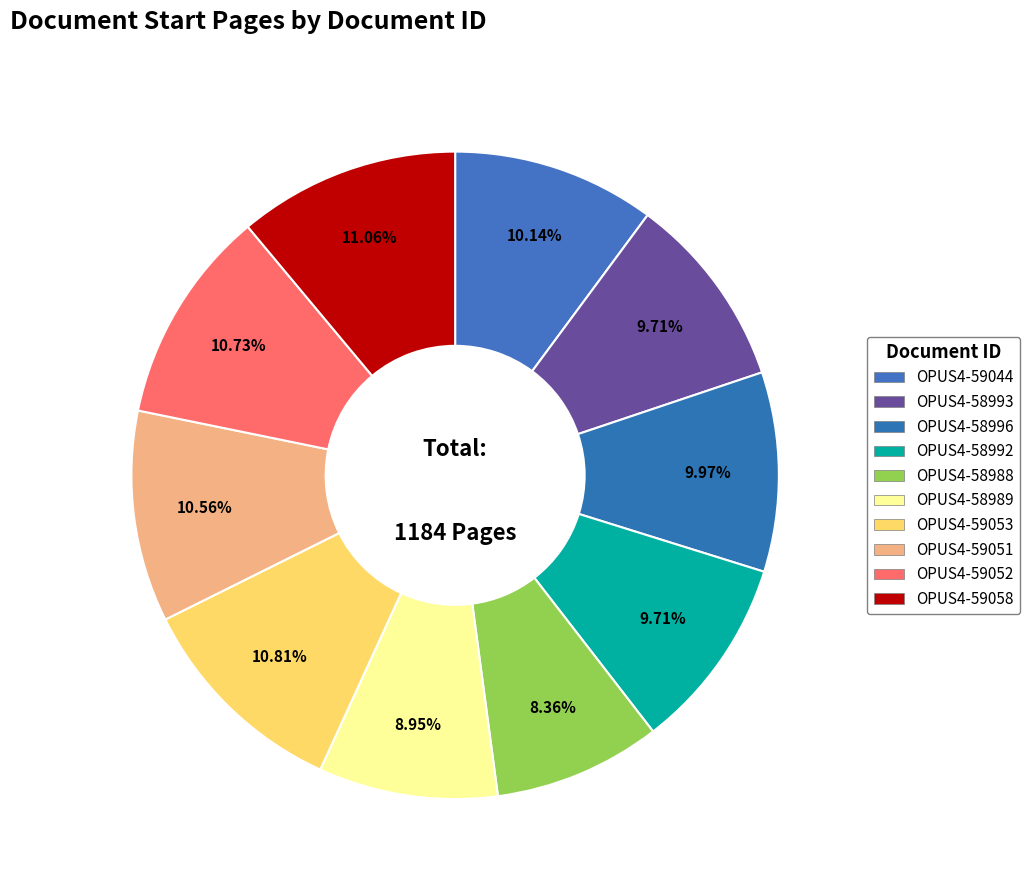

Does any single category account for the majority?

No